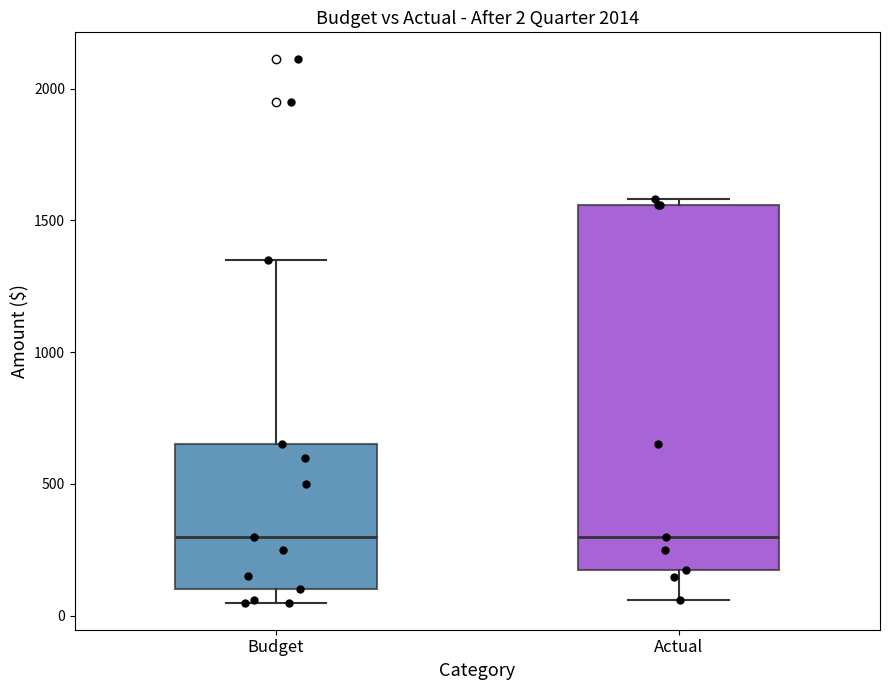

Comparing the boxes themselves (not the whiskers), which one is the tallest?

Actual